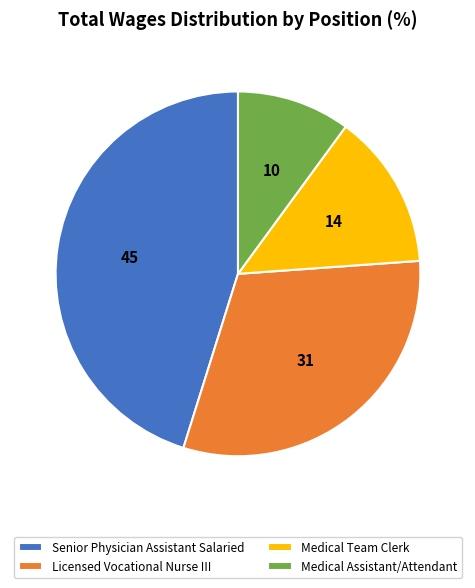

Which category has the smallest portion of the pie?

Medical Assistant/Attendant